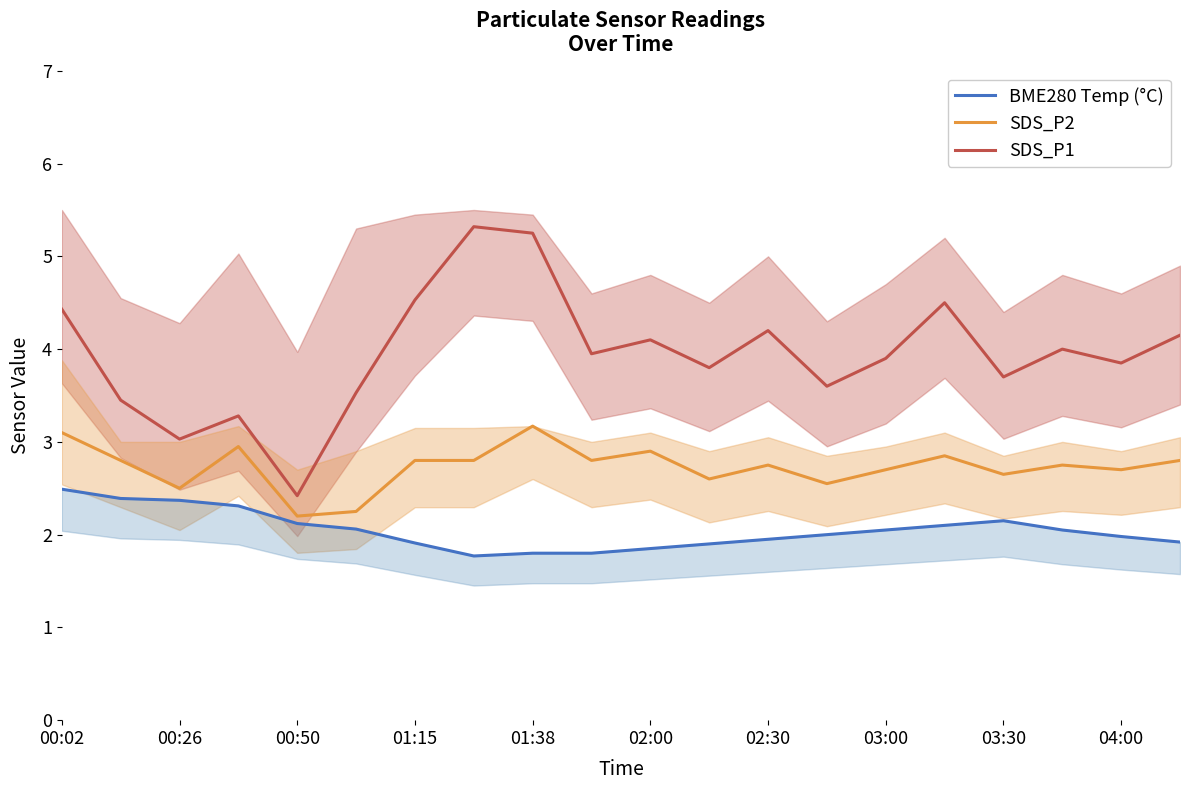

True or false: SDS_P2 and SDS_P1 intersect in this chart.

False